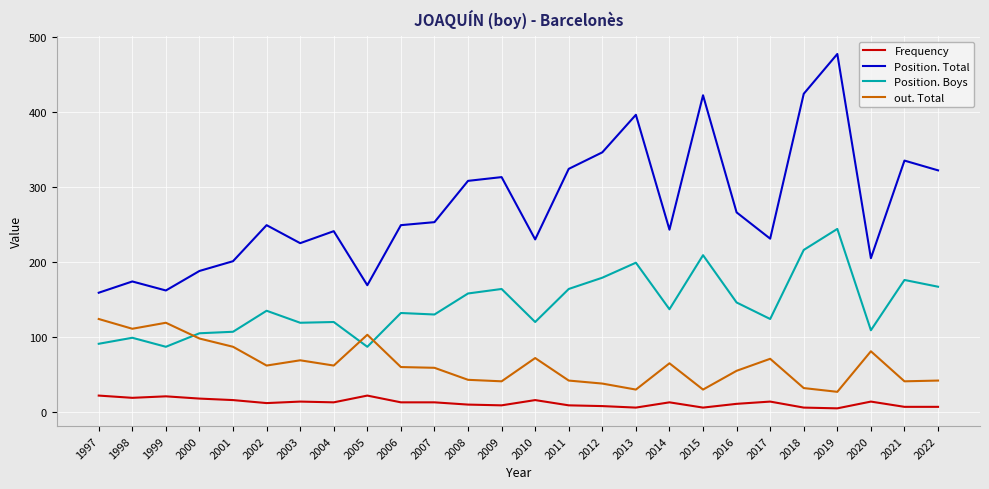

At which category is the sum across all series the highest?

2019